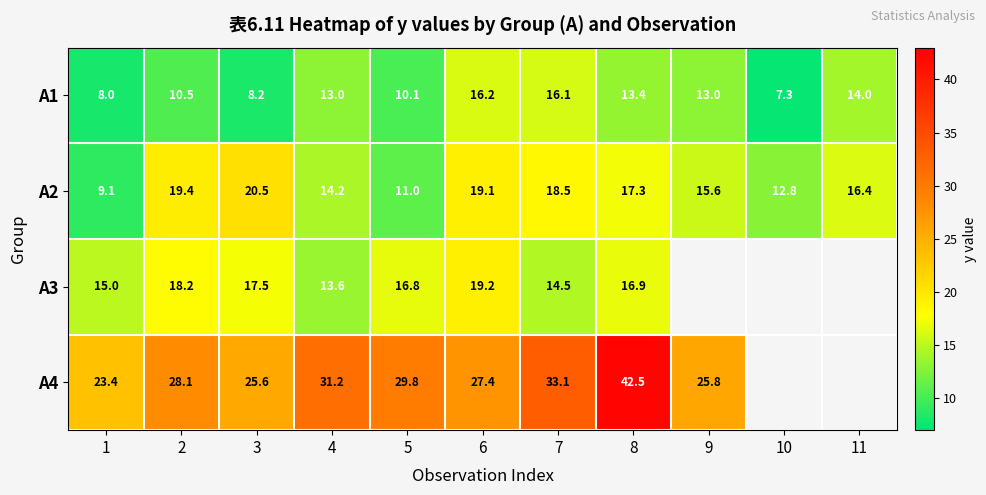

What is the sum of all A1 values?

129.8